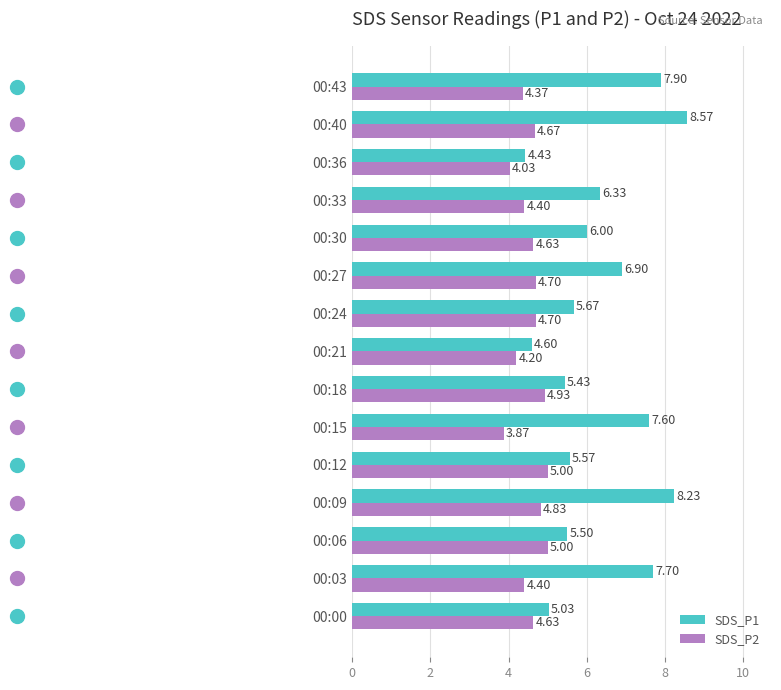

What is the sum of the SDS_P1 values at 00:33 and 00:21?

10.9